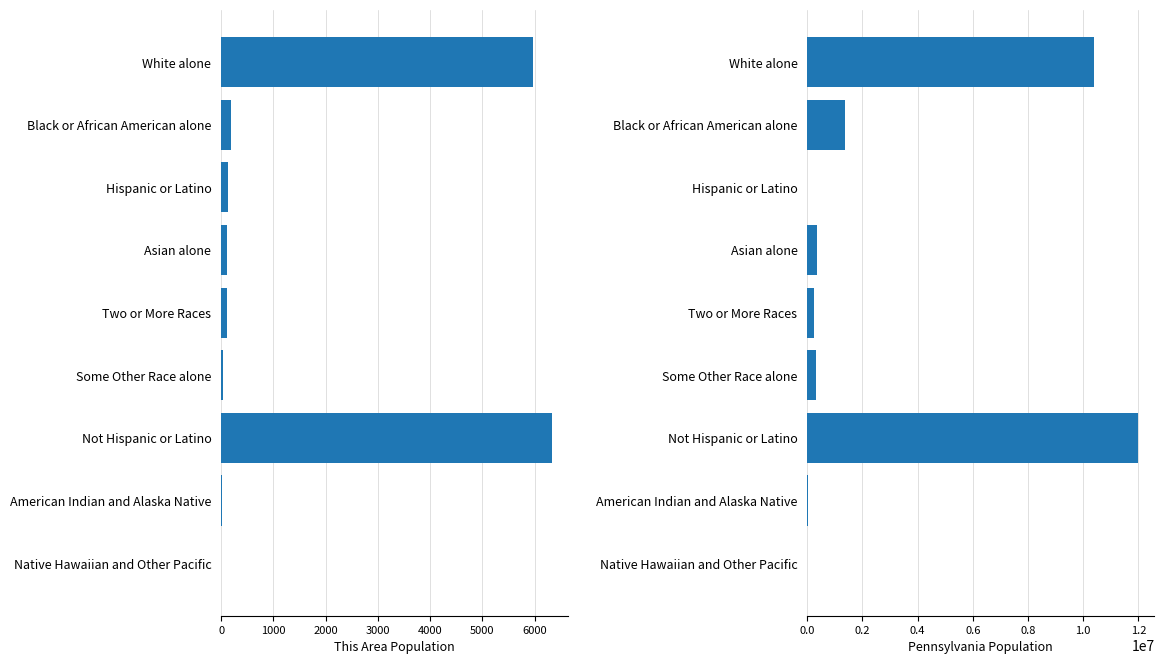

What is the sum of the This Area values at White alone and American Indian and Alaska Native?

5989